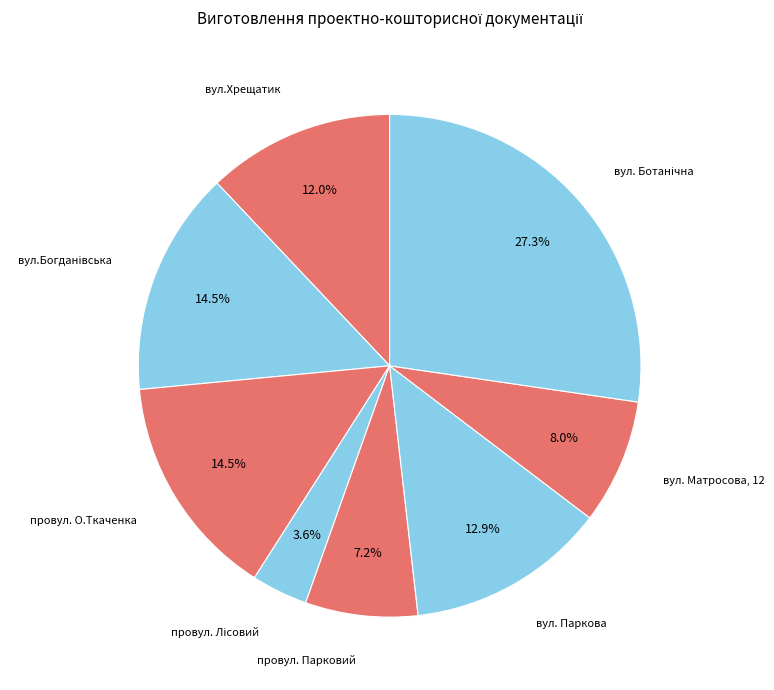

Rank the categories by value from highest to lowest.

вул. Ботанічна, вул.Богданівська, провул. О.Ткаченка, вул. Паркова, вул.Хрещатик, вул. Матросова, 12, провул. Парковий, провул. Лісовий